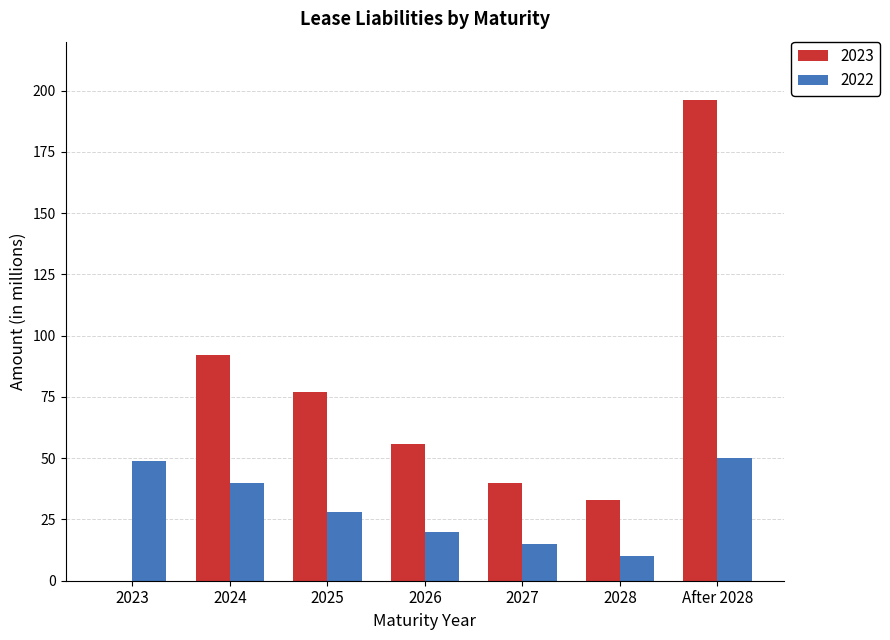

At which category is the sum across all series the highest?

After 2028